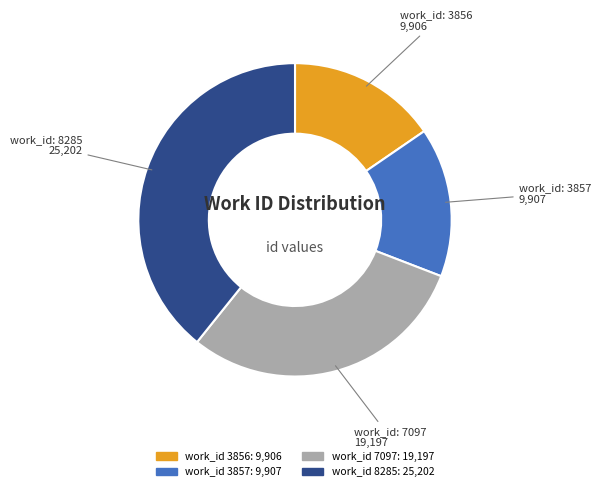

How many slices are in this pie chart?

4